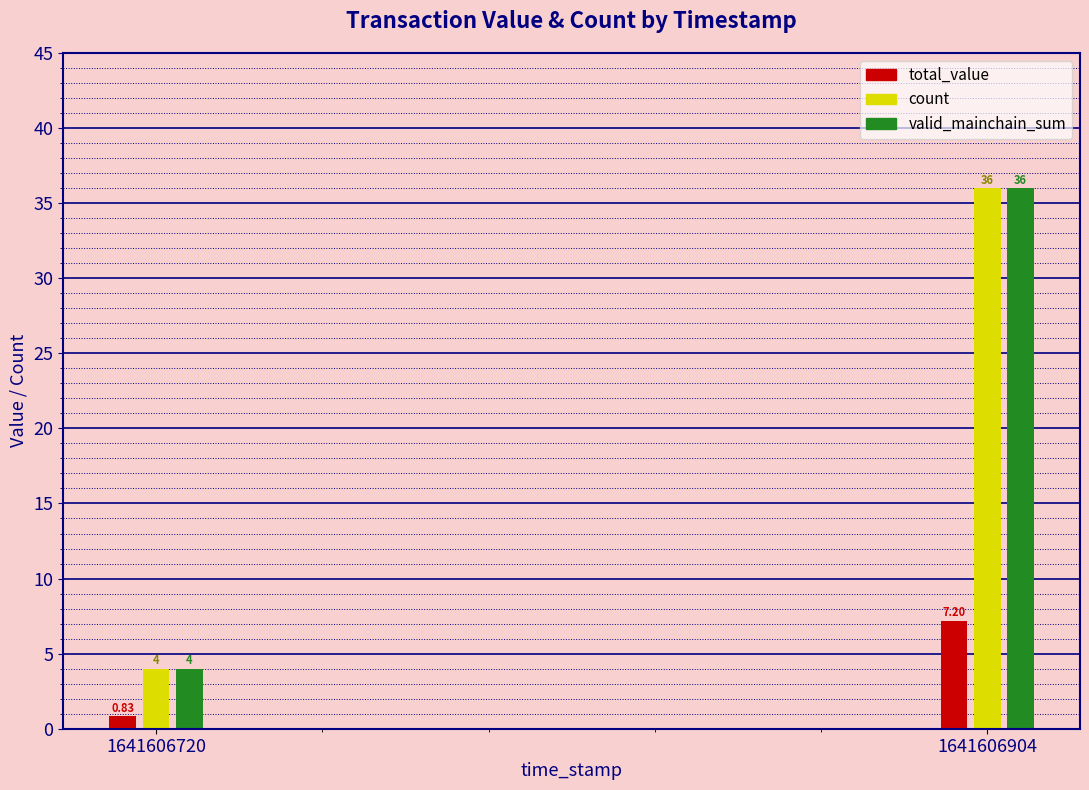

At which category is the sum across all series the highest?

1641606904